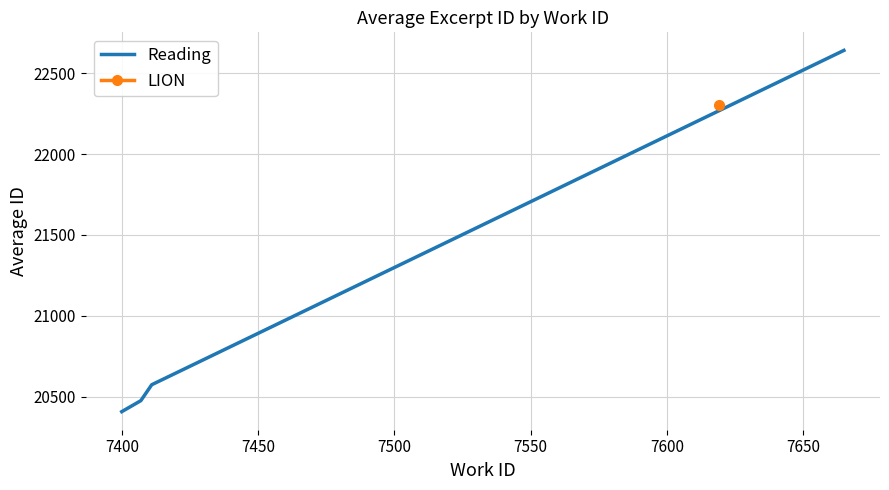

What is the difference between the maximum and minimum values?

2233.0